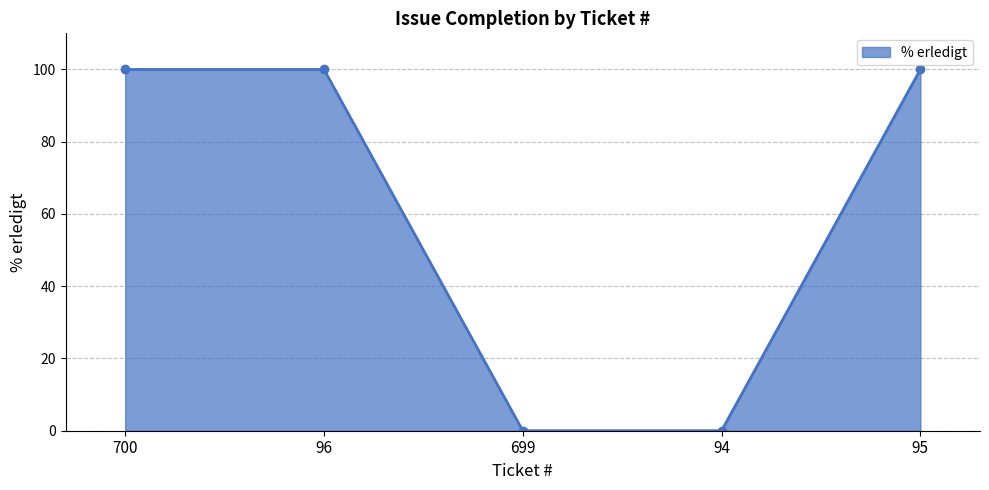

True or false: there are more than 1 points higher than both neighbors.

False